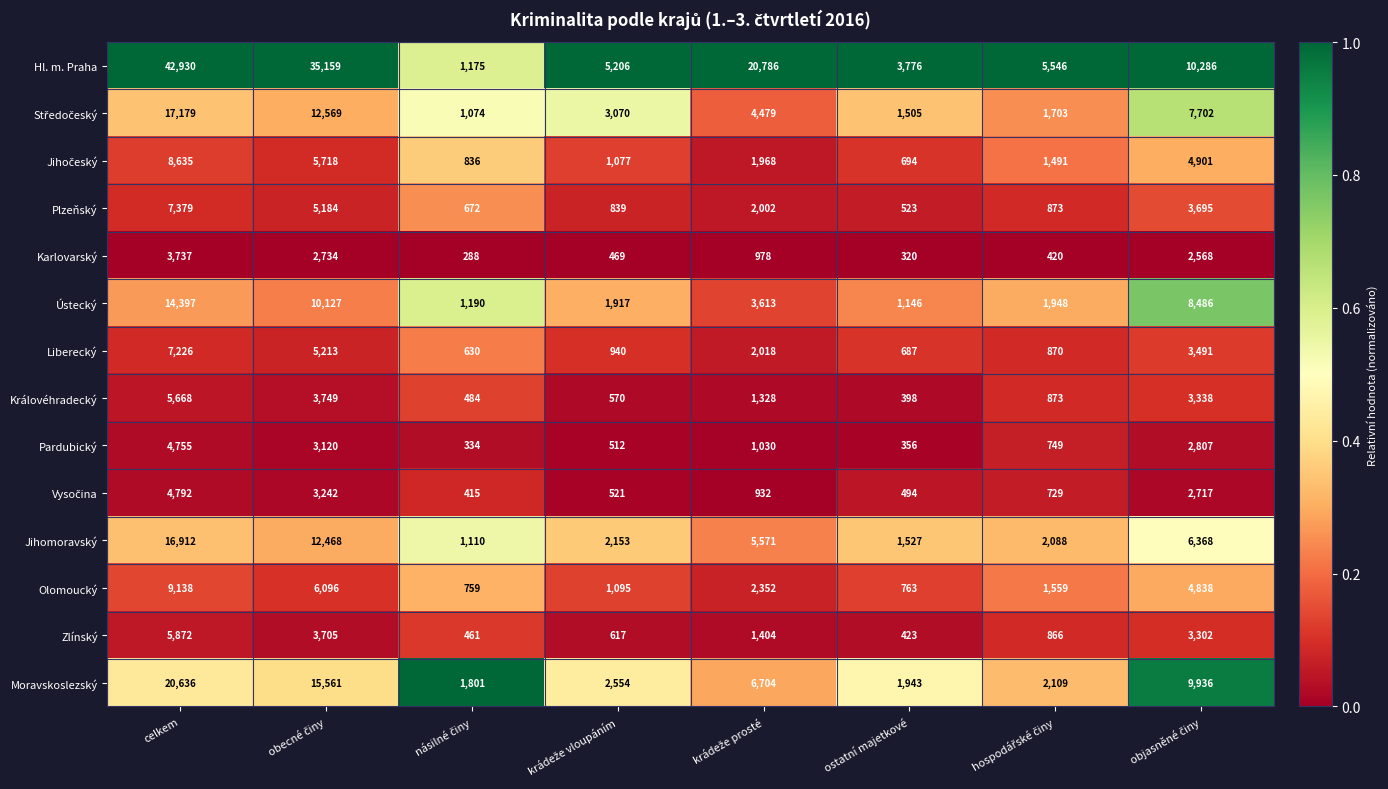

What is the difference between the highest and lowest values at ostatní majetkové?

3456